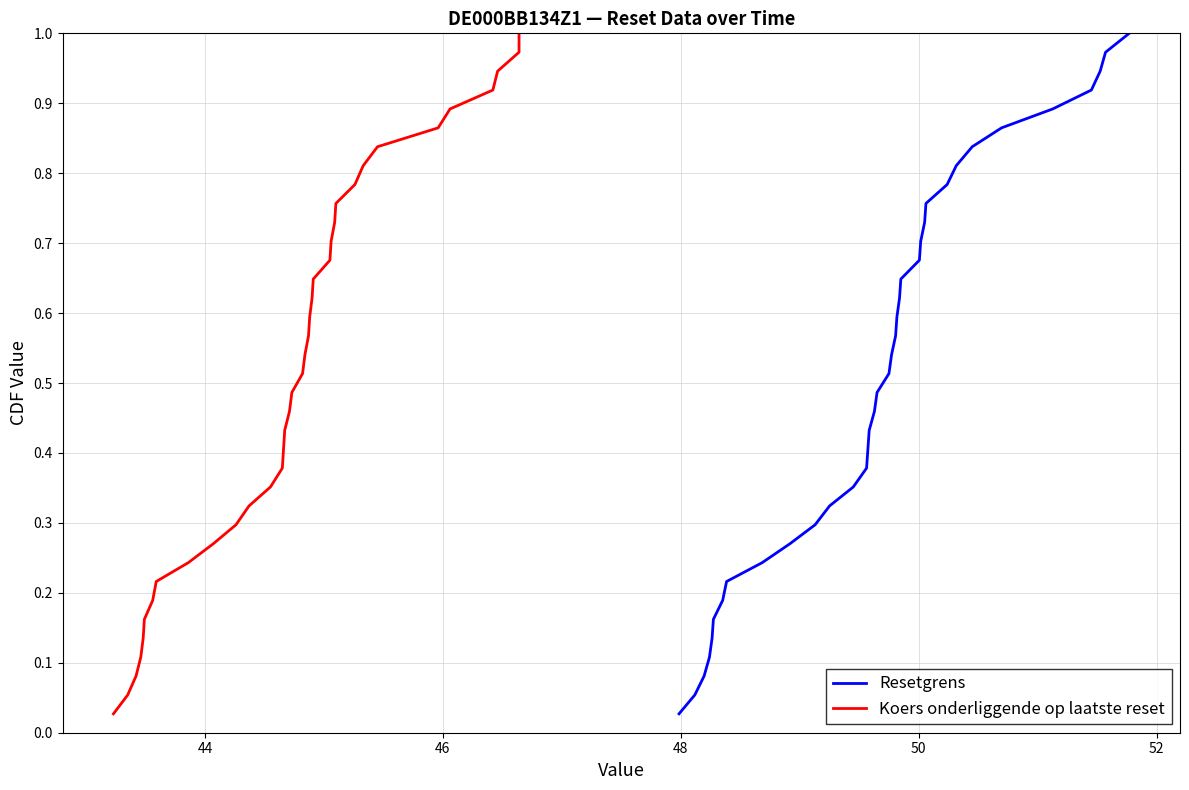

Does the chart have visible grid lines?

Yes